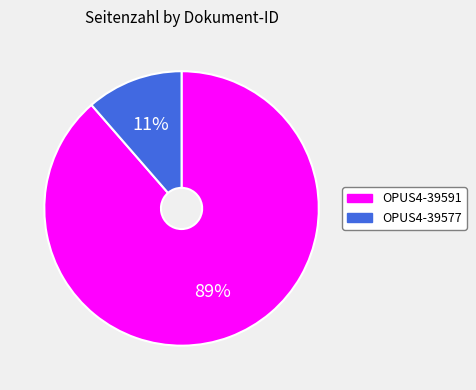

To the nearest percent, what is the average slice percentage?

50%